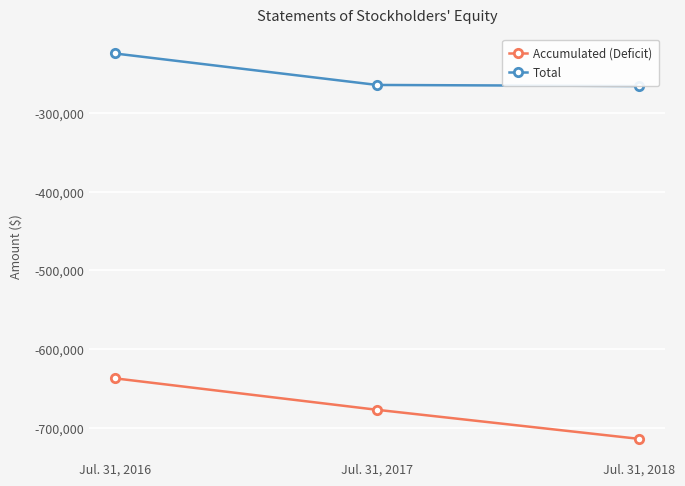

What is the average value of the Accumulated (Deficit) series?

-675644